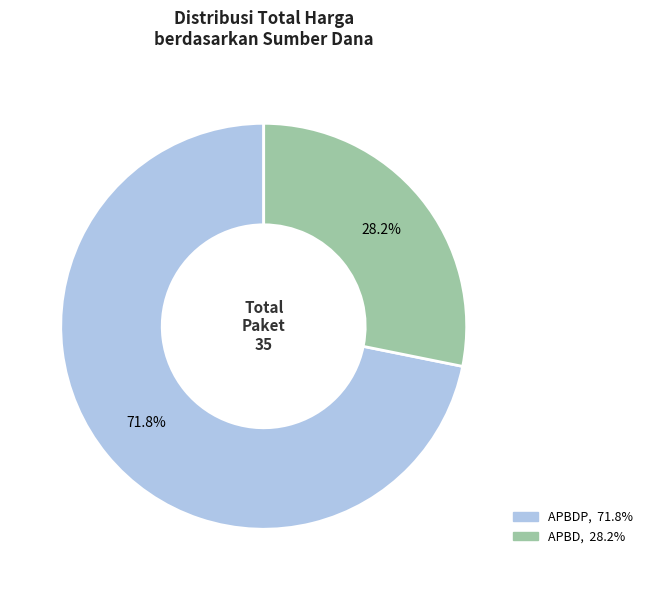

How many slices are in this pie chart?

2